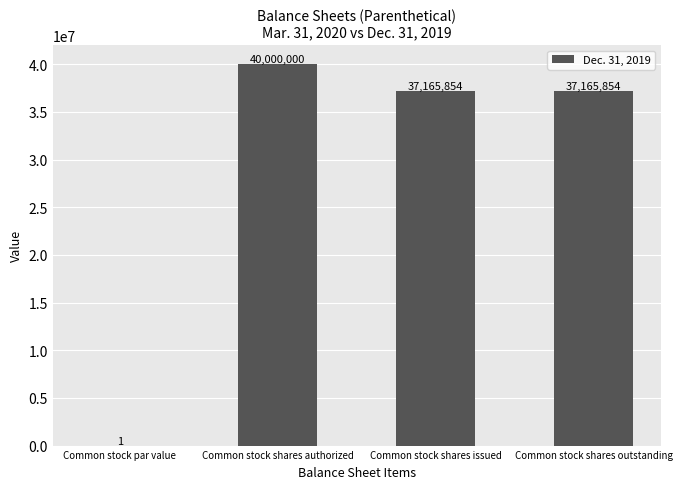

Does the chart contain stacked bars?

No